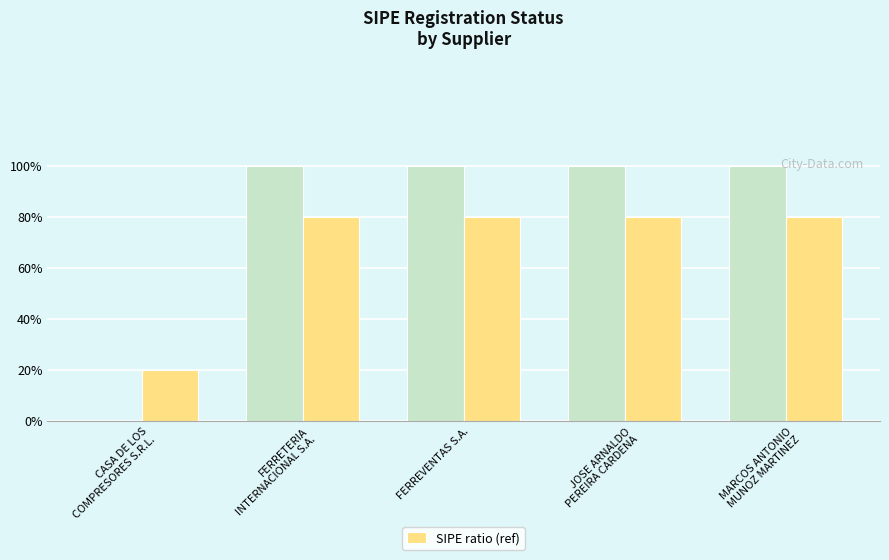

List the labels in order of value, largest first.

FERRETERIA
INTERNACIONAL S.A., FERREVENTAS S.A., JOSE ARNALDO
PEREIRA CARDENA, MARCOS ANTONIO
MUNOZ MARTINEZ, CASA DE LOS
COMPRESORES S.R.L.